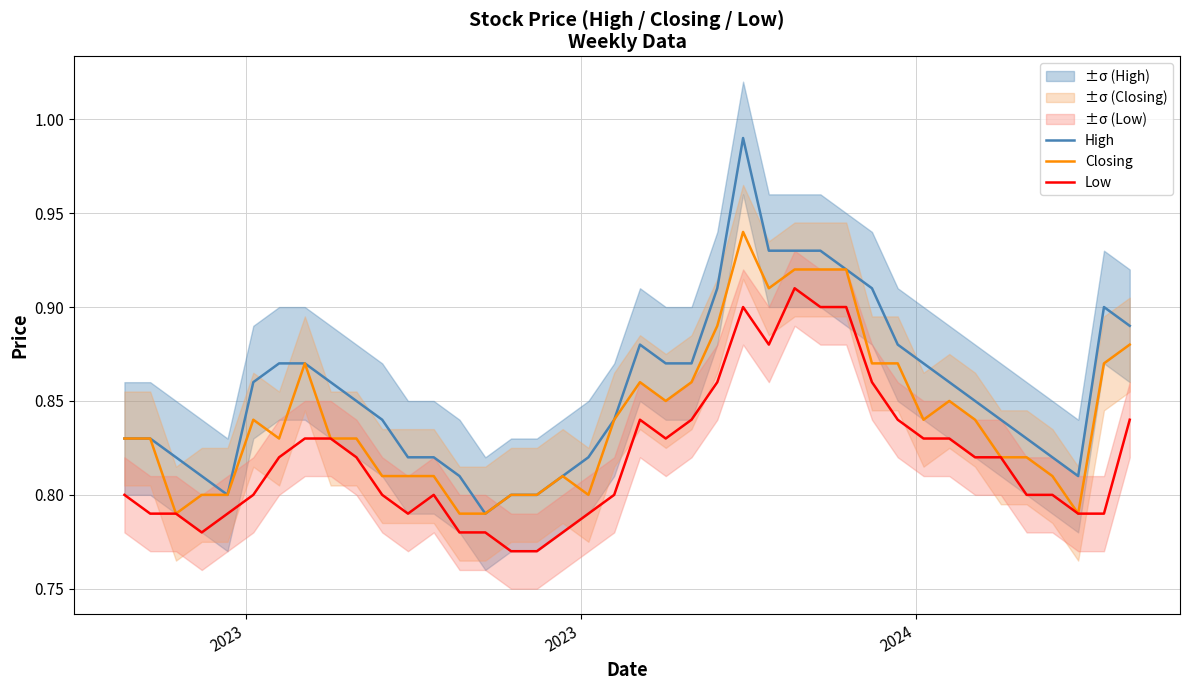

Count the Low values in the range 0 to 1.

40